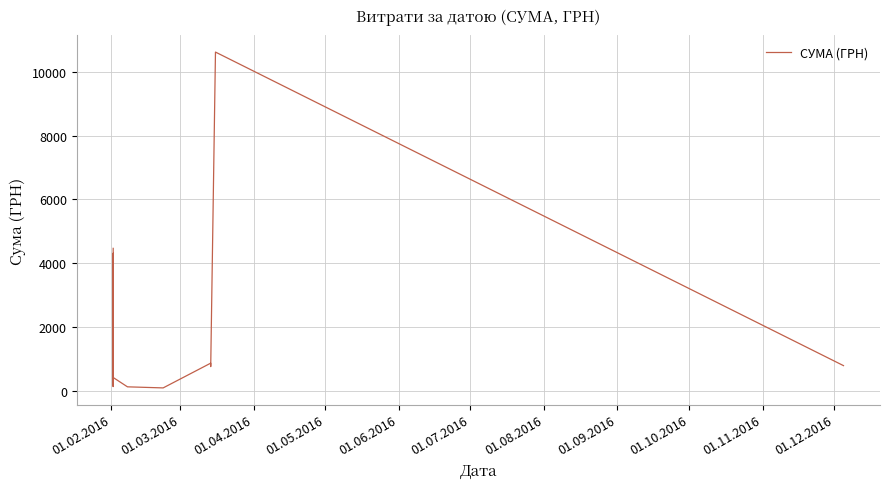

Where does the data first go above 829?

01.02.2016